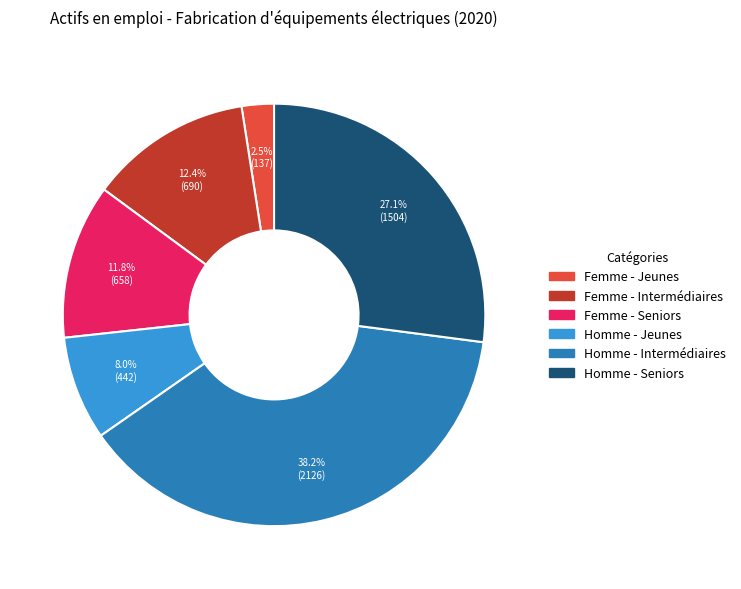

What percentage is NOT represented by Homme - Intermédiaires?

61.8%